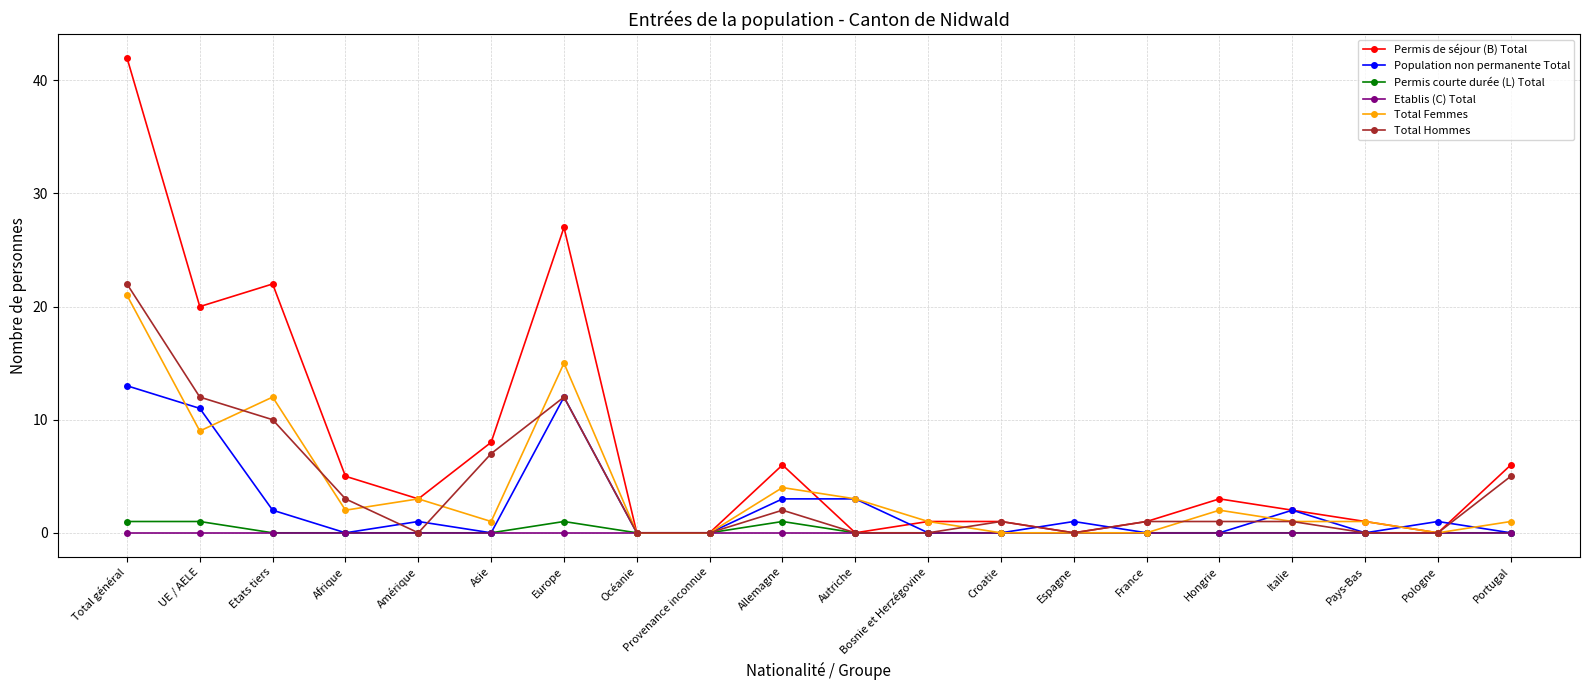

Which category has the highest value across all series?

Total général